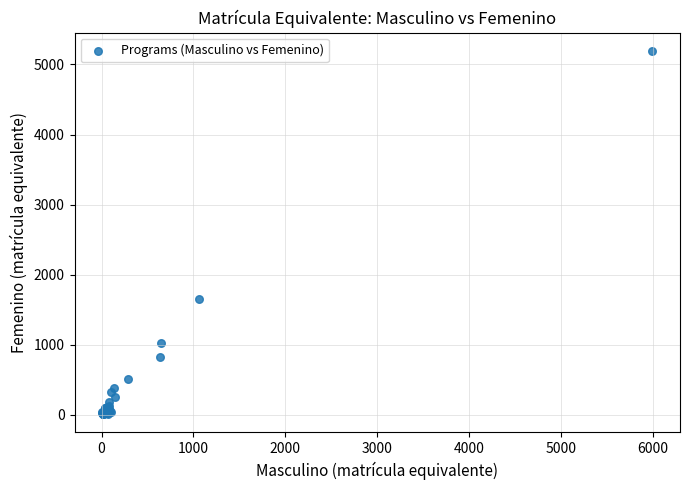

What Y value in the scatter plot is closest to 2601?

1648.8